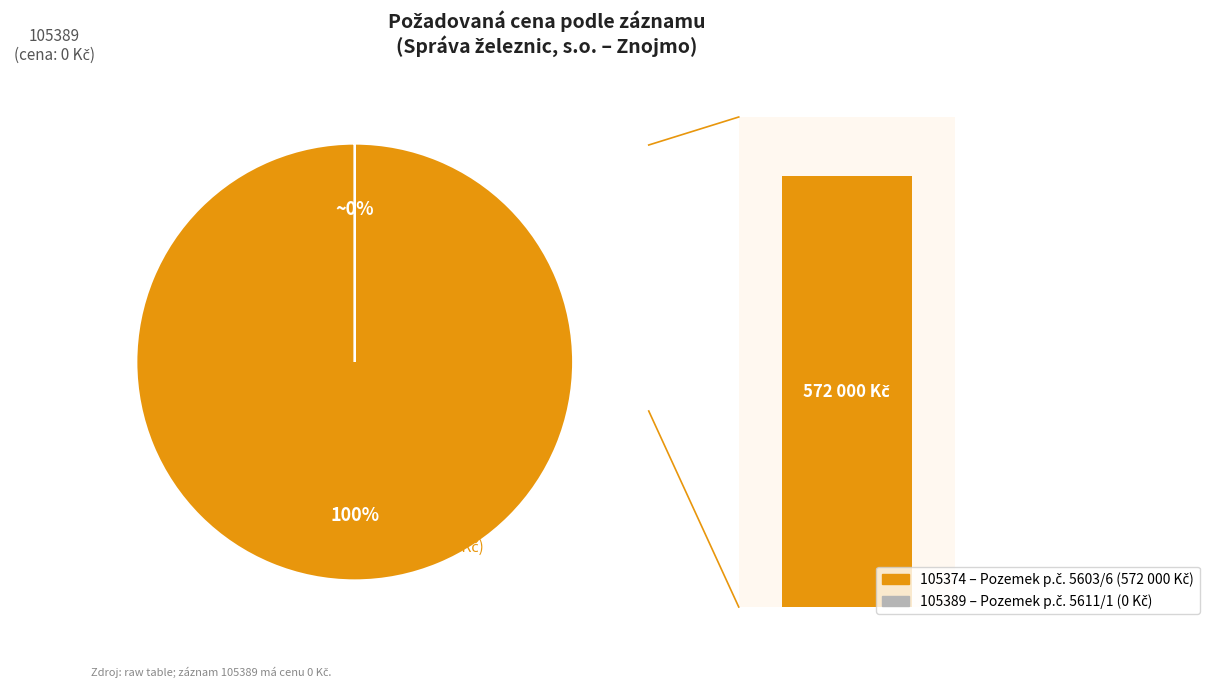

To the nearest percent, what percentage of the pie is 105374?

100%